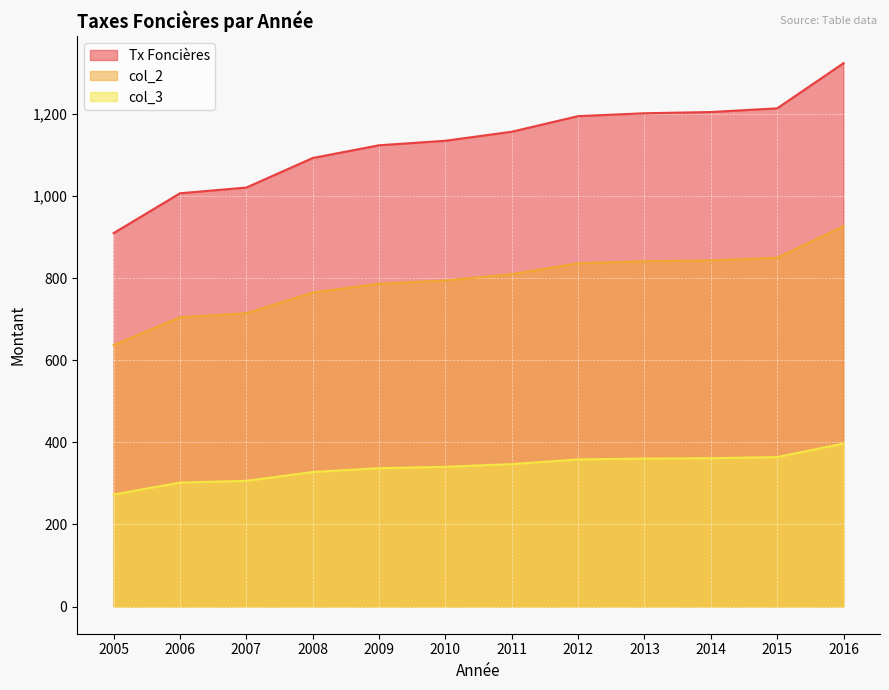

Reading left to right, what are all the values shown in this chart?

Tx Foncières: 910.0	1007.0	1021.0	1093.0	1124.0	1135.0	1157.0	1195.0	1202.0	1205.0	1214.0	1324.0
col_2: 637.0	704.9	714.7	765.1	786.8	794.5	809.9	836.5	841.4	843.5	849.8	926.8
col_3: 273.0	302.1	306.3	327.9	337.2	340.5	347.1	358.5	360.6	361.5	364.2	397.2